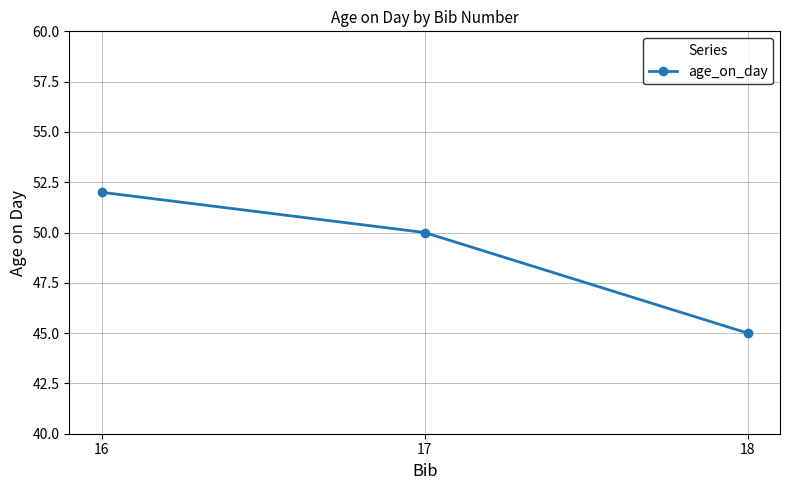

Reading left to right, extract all data points from this chart.

52	50	45